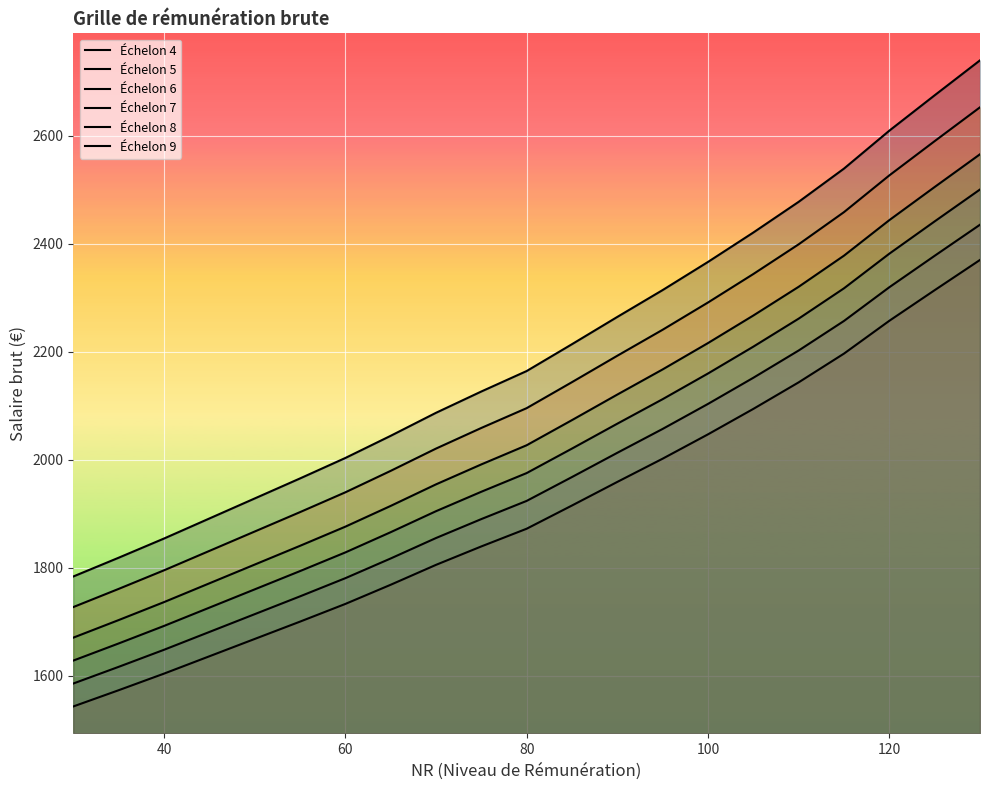

What is the average value of the Échelon 8 series?

2134.4